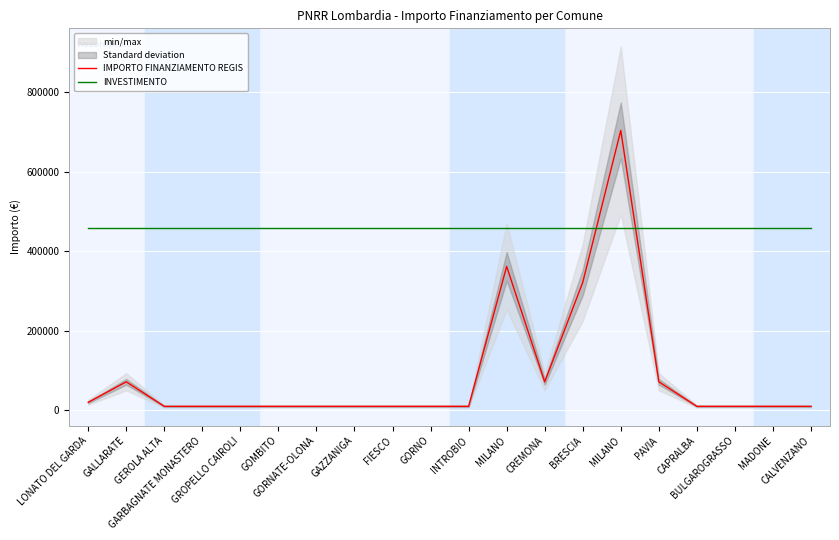

The IMPORTO FINANZIAMENTO REGIS series shows 10172.0 at GAZZANIGA. True or false?

True